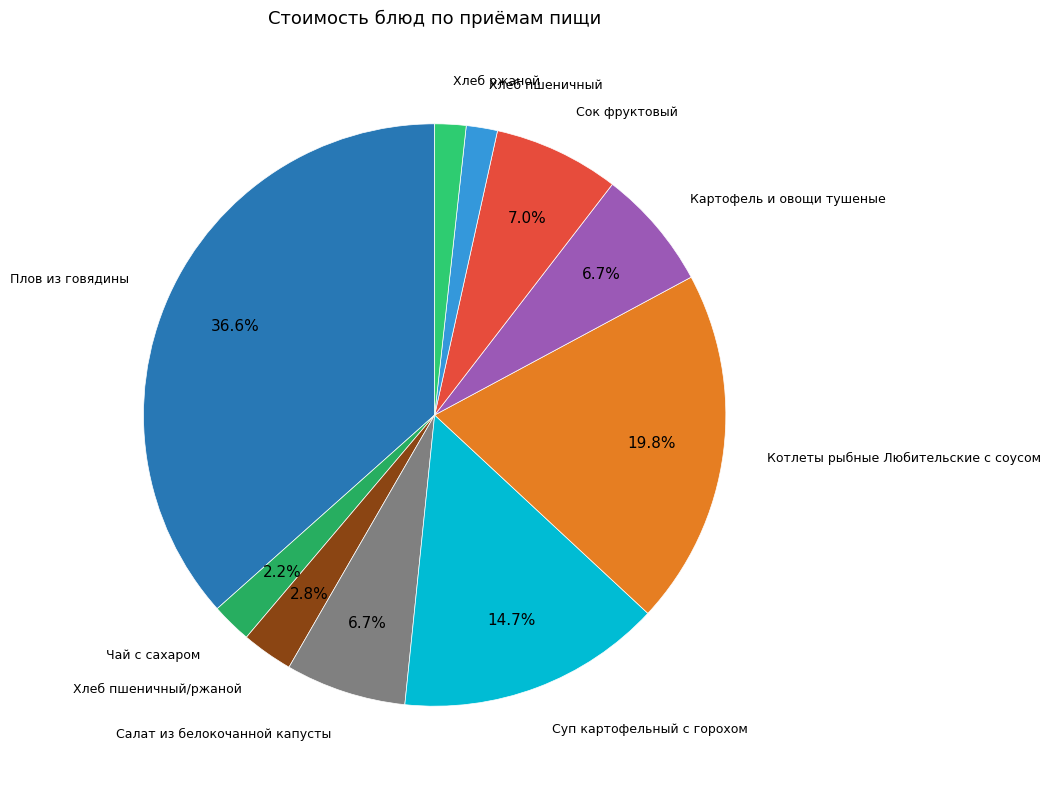

How many segments does this pie chart have?

10